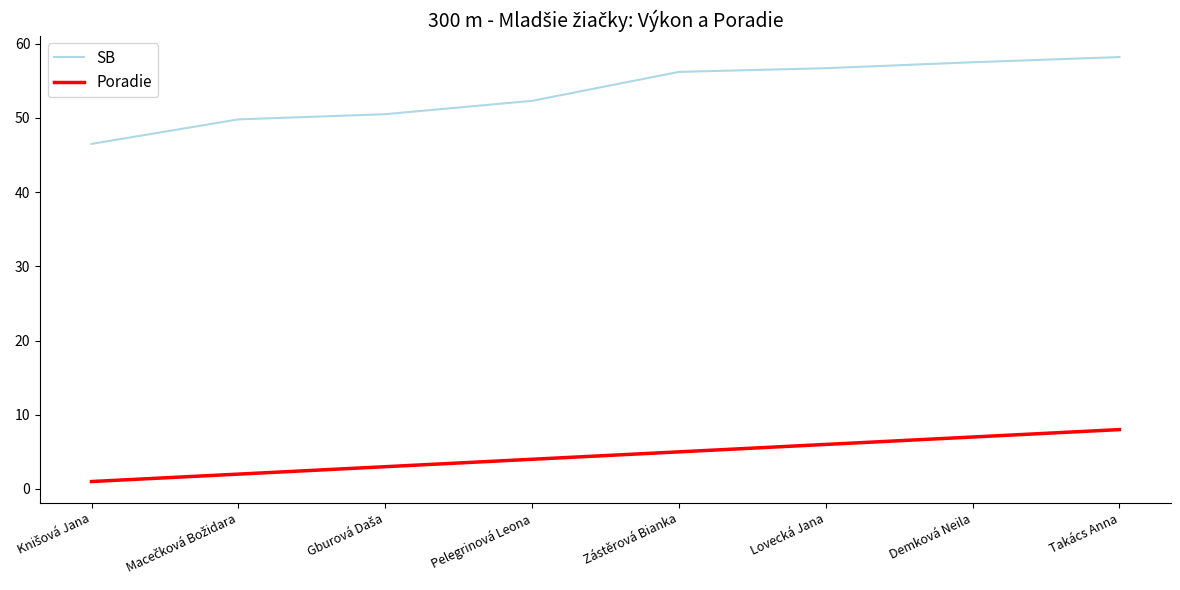

What are all the series names shown in the legend?

SB, Poradie